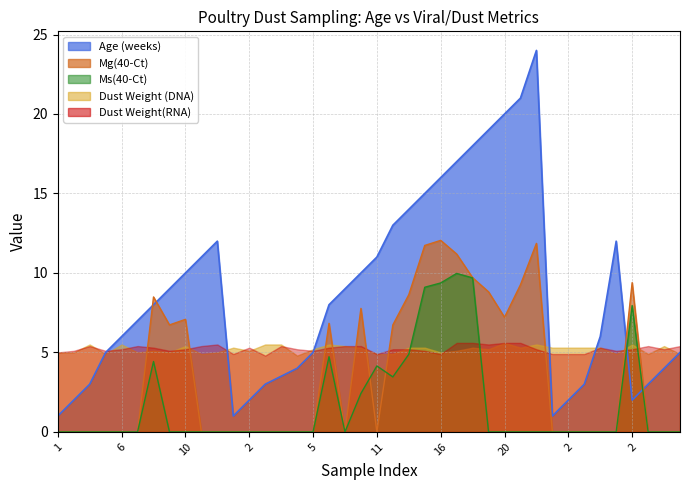

How many interior local peaks does the Mg(40-Ct) series have?

7